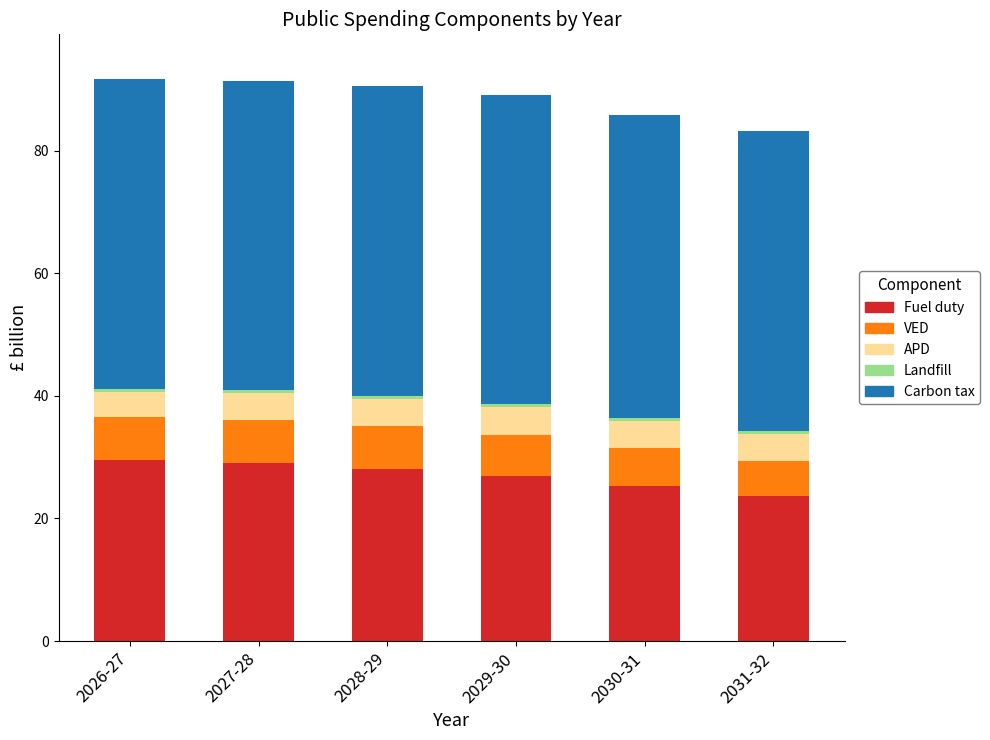

What is the maximum value for Fuel duty?

29.5